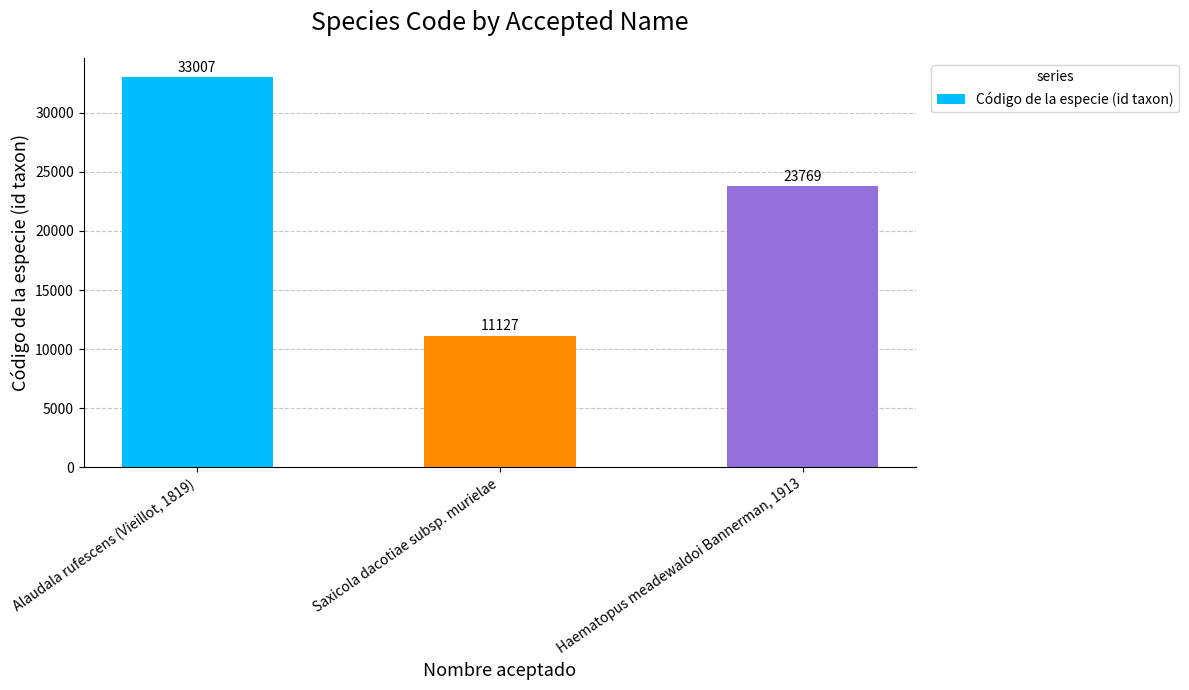

True or false: the data shows 33007 at Alaudala rufescens (Vieillot, 1819).

True